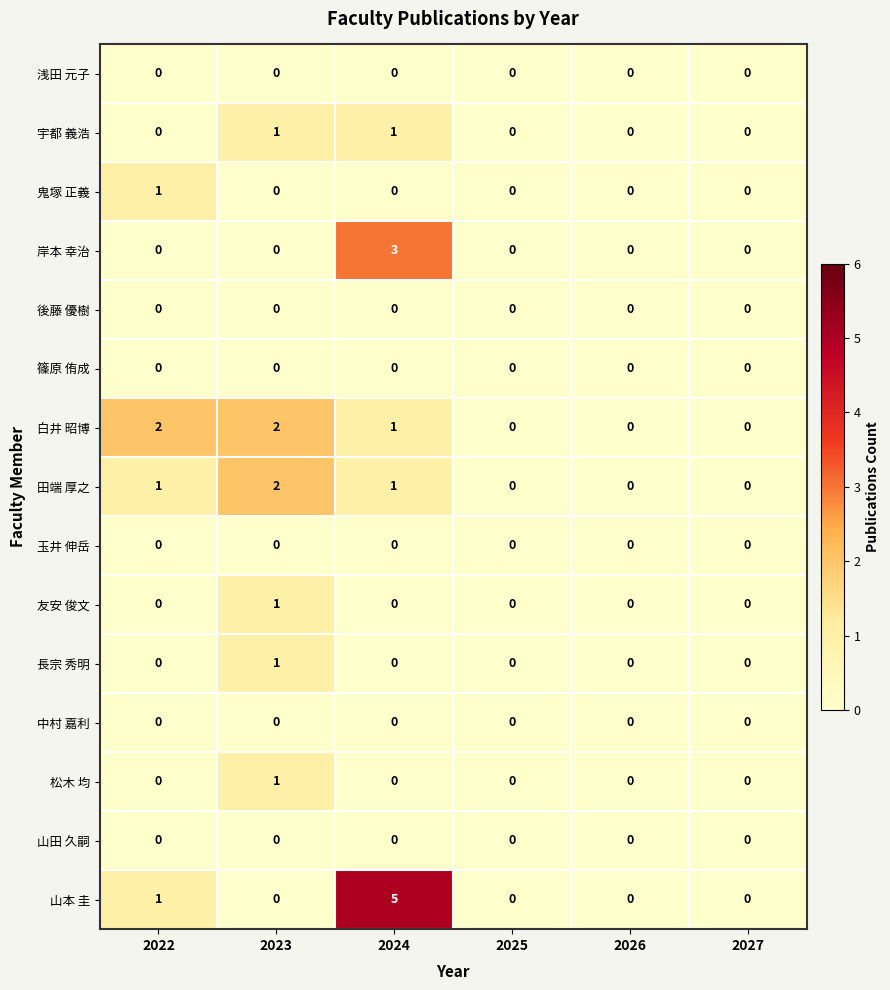

The value of 玉井 伸岳 at 2023 is 0. True or false?

True